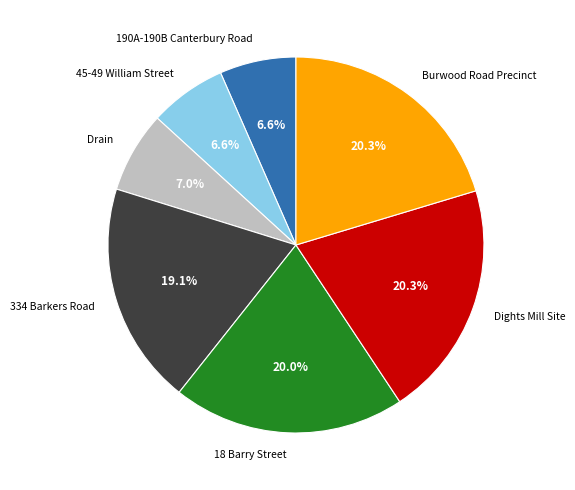

Is the sum of 45-49 William Street and 18 Barry Street greater than half?

No